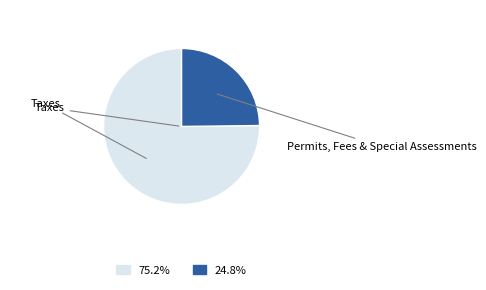

Is there any slice that represents more than half of the pie?

Yes